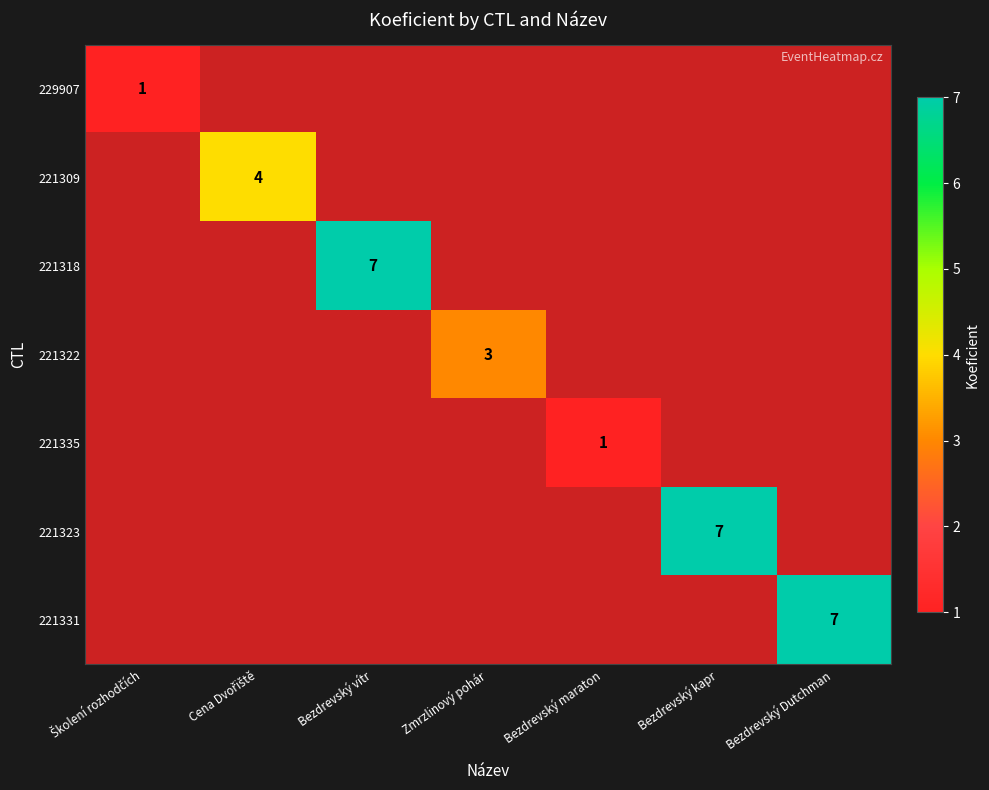

True or false: 221322 has a value of 2 at Zmrzlinový pohár.

False